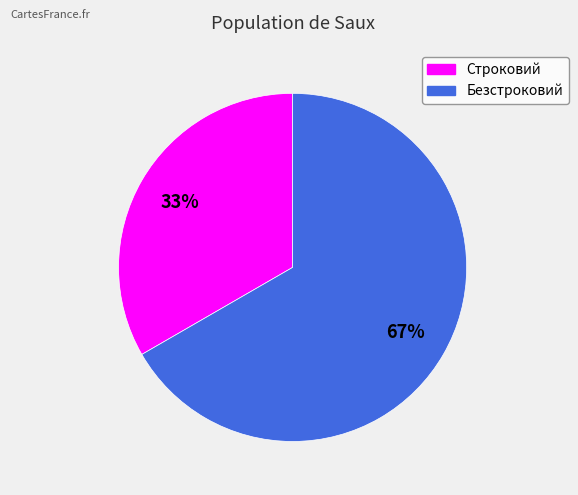

Which has a higher value, Строковий or Безстроковий?

Безстроковий